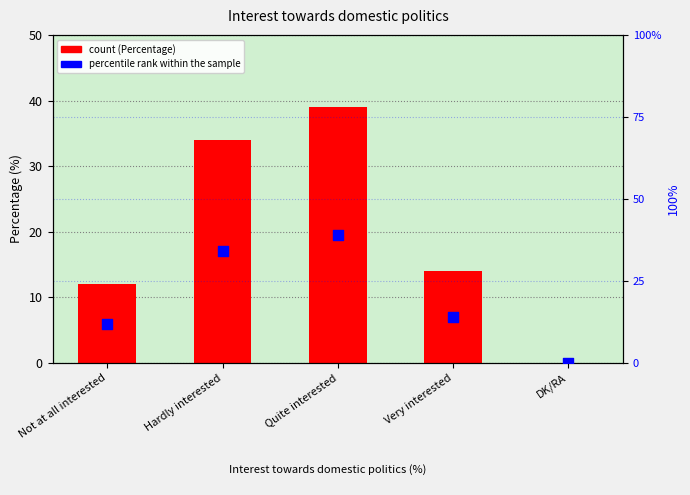

At which category is the sum across all series the highest?

Quite interested